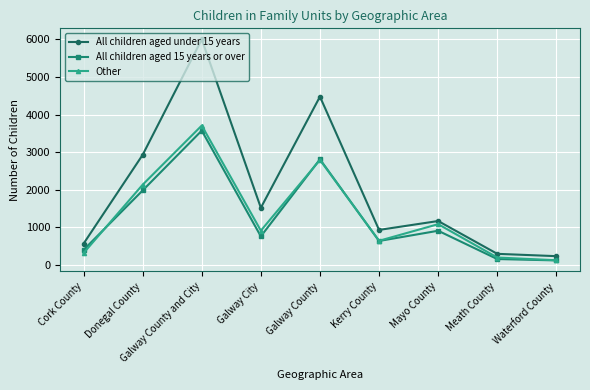

True or false: Other has more than 0 points higher than both neighbors.

True